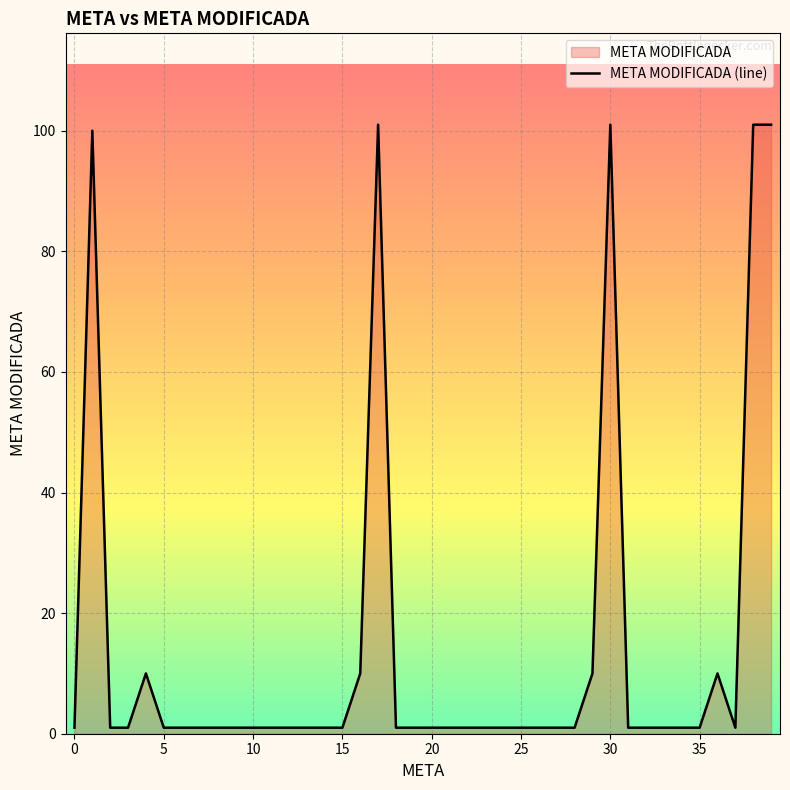

How many points are higher than both their immediate neighbors (excluding endpoints)?

5